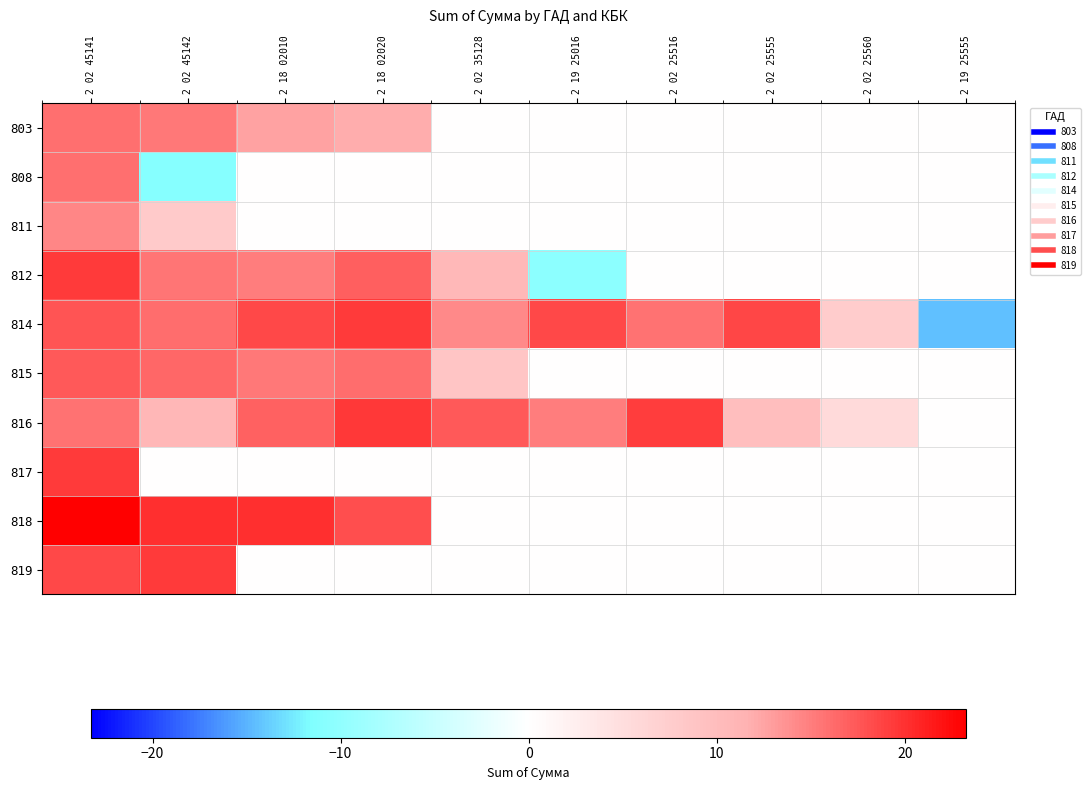

Reading left to right, extract all data points from this chart.

803: 2 02 45141=16.0	2 02 45142=15.3	2 18 02010=12.6	2 18 02020=12.0	2 02 35128=0.0	2 19 25016=0.0	2 02 25516=0.0	2 02 25555=0.0	2 02 25560=0.0	2 19 25555=0.0
808: 2 02 45141=15.9	2 02 45142=-11.0	2 18 02010=0.0	2 18 02020=0.0	2 02 35128=0.0	2 19 25016=0.0	2 02 25516=0.0	2 02 25555=0.0	2 02 25560=0.0	2 19 25555=0.0
811: 2 02 45141=14.5	2 02 45142=7.9	2 18 02010=0.0	2 18 02020=0.0	2 02 35128=0.0	2 19 25016=0.0	2 02 25516=0.0	2 02 25555=0.0	2 02 25560=0.0	2 19 25555=0.0
812: 2 02 45141=19.3	2 02 45142=15.5	2 18 02010=15.1	2 18 02020=17.0	2 02 35128=10.6	2 19 25016=-10.4	2 02 25516=0.0	2 02 25555=0.0	2 02 25560=0.0	2 19 25555=0.0
814: 2 02 45141=17.8	2 02 45142=16.1	2 18 02010=18.4	2 18 02020=19.3	2 02 35128=14.3	2 19 25016=18.5	2 02 25516=15.8	2 02 25555=18.7	2 02 25560=7.8	2 19 25555=-14.5
815: 2 02 45141=17.3	2 02 45142=16.4	2 18 02010=15.4	2 18 02020=16.1	2 02 35128=8.7	2 19 25016=0.0	2 02 25516=0.0	2 02 25555=0.0	2 02 25560=0.0	2 19 25555=0.0
816: 2 02 45141=15.8	2 02 45142=10.8	2 18 02010=16.8	2 18 02020=19.5	2 02 35128=17.4	2 19 25016=15.1	2 02 25516=19.1	2 02 25555=9.8	2 02 25560=5.5	2 19 25555=0.0
817: 2 02 45141=19.4	2 02 45142=0.0	2 18 02010=0.0	2 18 02020=0.0	2 02 35128=0.0	2 19 25016=0.0	2 02 25516=0.0	2 02 25555=0.0	2 02 25560=0.0	2 19 25555=0.0
818: 2 02 45141=23.3	2 02 45142=20.1	2 18 02010=20.2	2 18 02020=18.0	2 02 35128=0.0	2 19 25016=0.0	2 02 25516=0.0	2 02 25555=0.0	2 02 25560=0.0	2 19 25555=0.0
819: 2 02 45141=18.5	2 02 45142=19.4	2 18 02010=0.0	2 18 02020=0.0	2 02 35128=0.0	2 19 25016=0.0	2 02 25516=0.0	2 02 25555=0.0	2 02 25560=0.0	2 19 25555=0.0